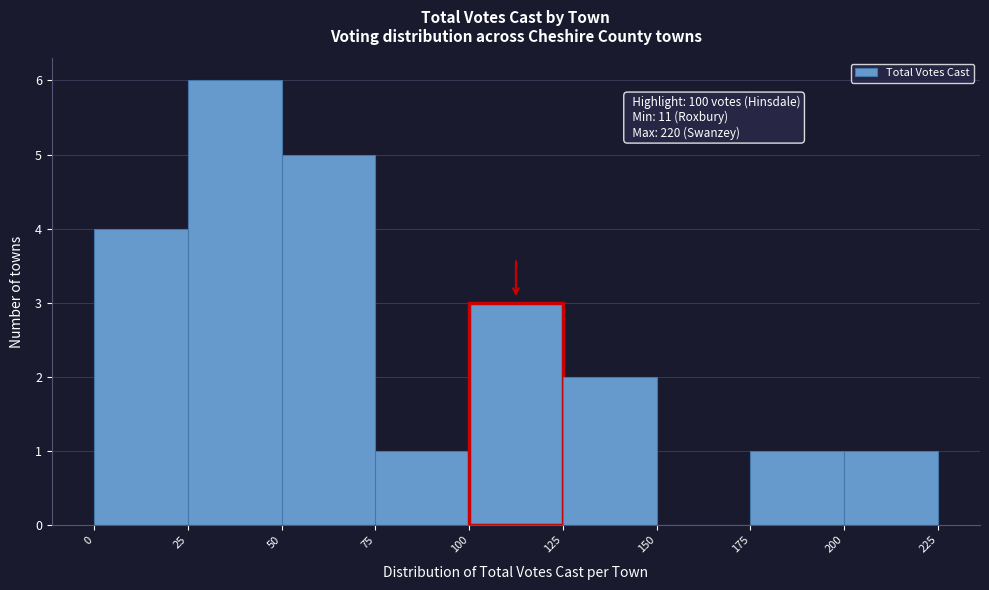

Which range on the x-axis has the tallest bar?

25 to 50